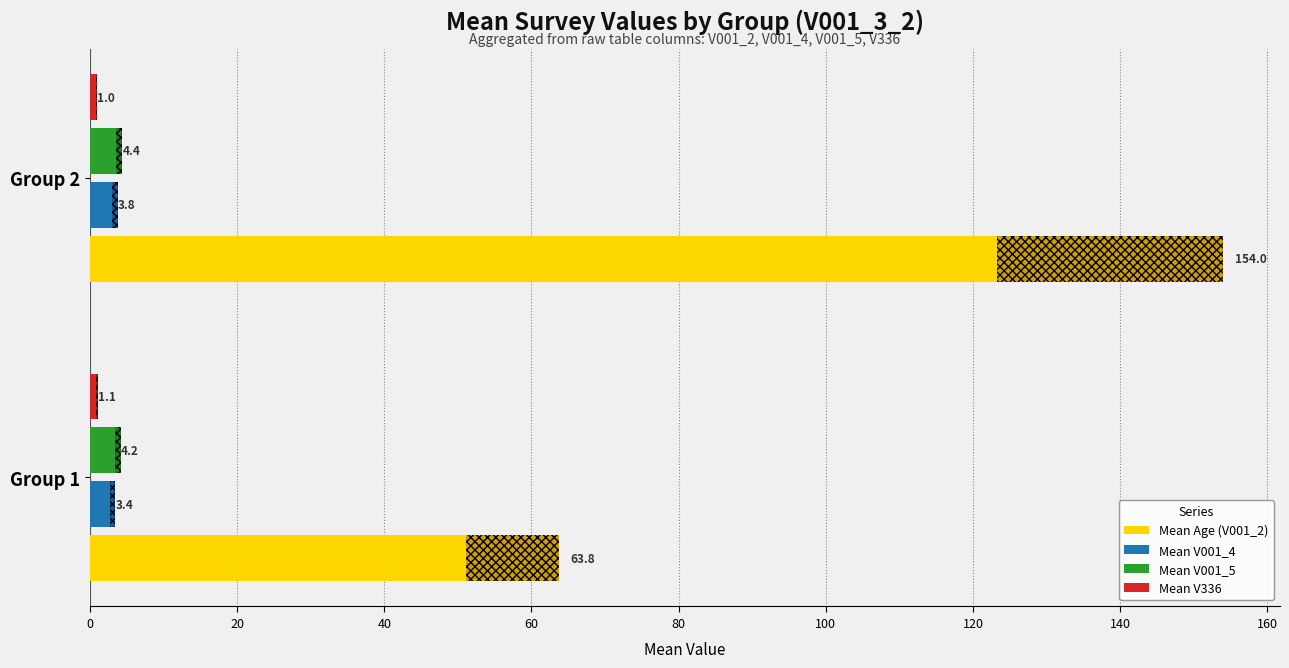

What are all the series names shown in the legend?

Mean Age (V001_2), Mean V001_4, Mean V001_5, Mean V336